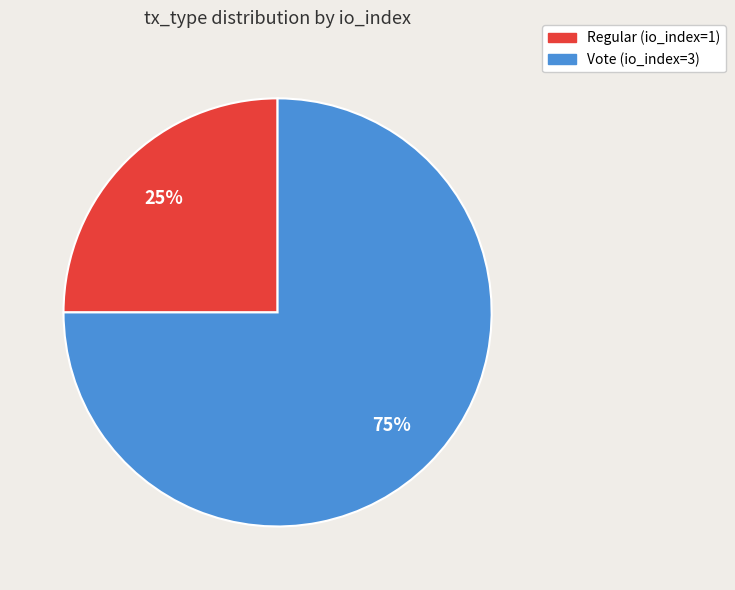

Rank the categories by value from lowest to highest.

Regular, Vote